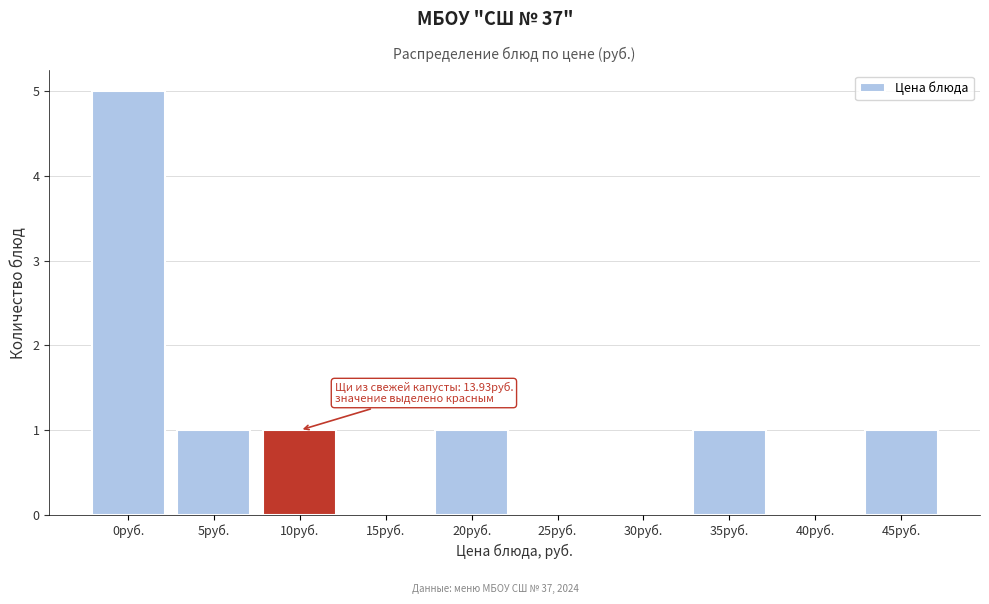

Reading right to left, list all the values displayed in this chart.

45руб.=1	40руб.=0	35руб.=1	30руб.=0	25руб.=0	20руб.=1	15руб.=0	10руб.=1	5руб.=1	0руб.=5